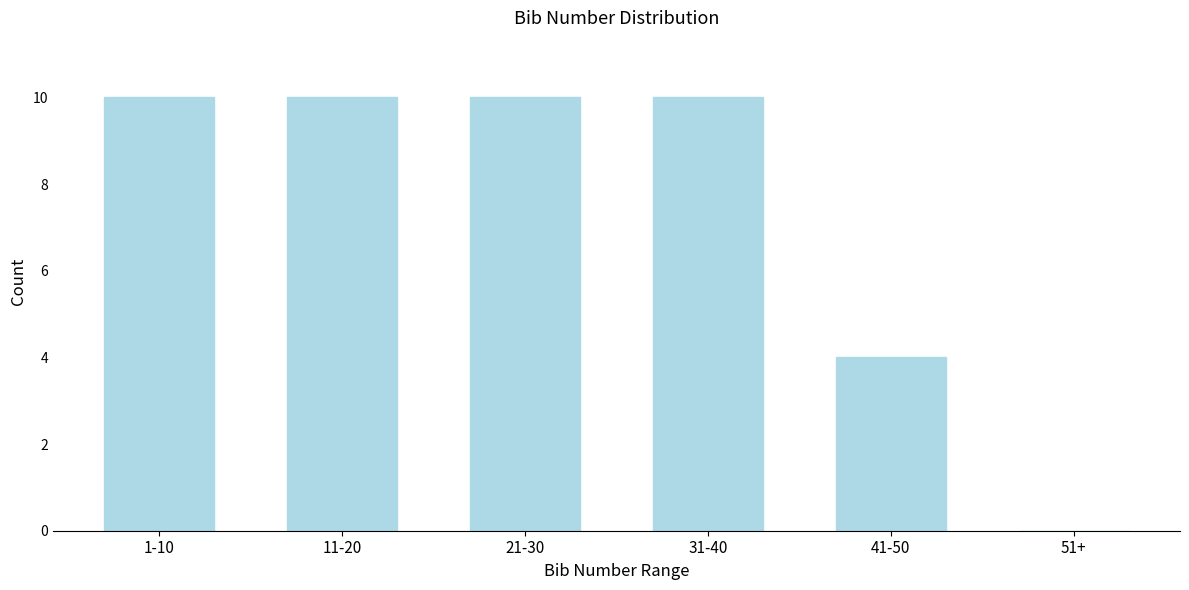

Reading left to right, extract all data points from this chart.

1-10=10	11-20=10	21-30=10	31-40=10	41-50=4	51+=0